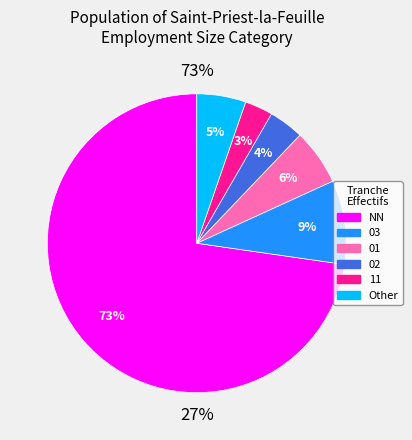

Which slice is the largest?

NN